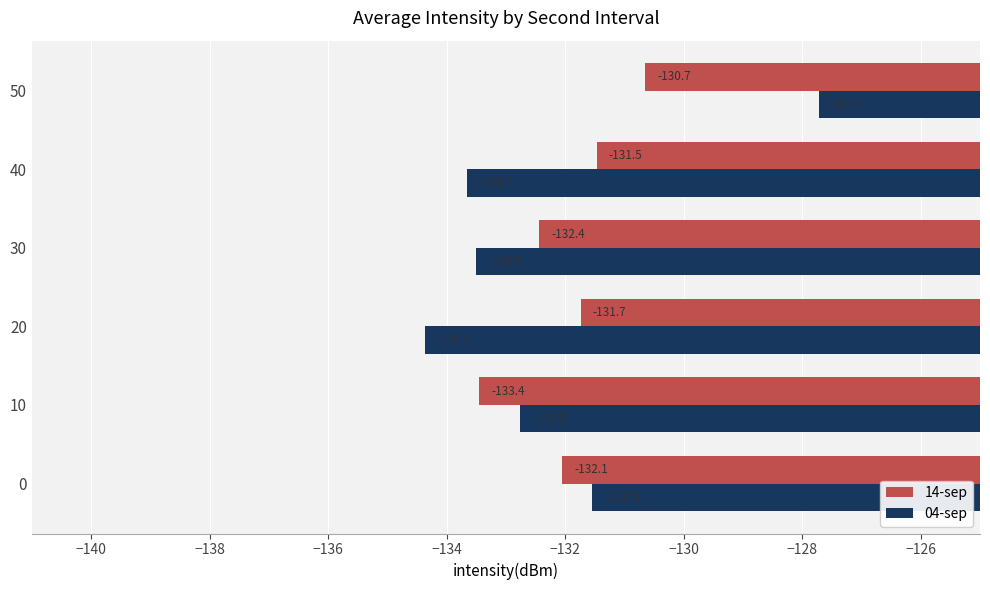

List the labels in order of 04-sep value, largest first.

50, 0, 10, 30, 40, 20